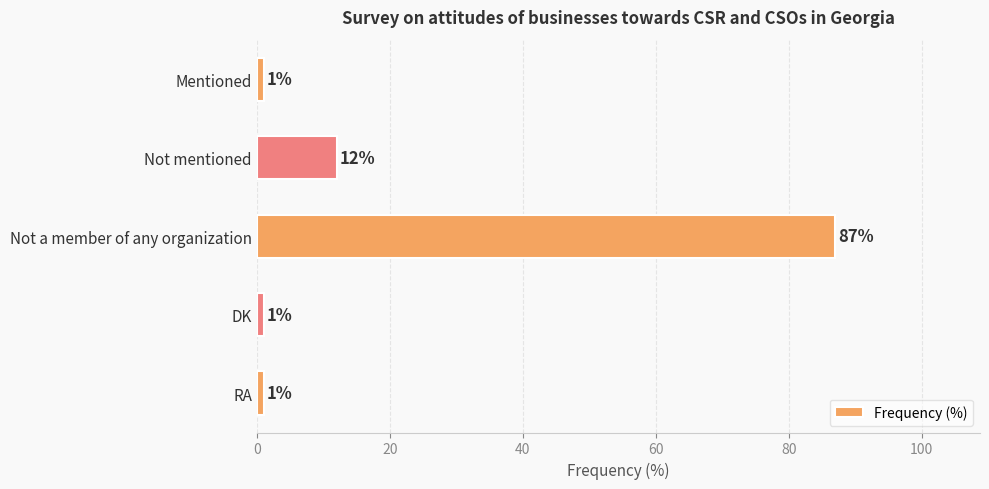

True or false: the data shows 144 at Not a member of any organization.

False